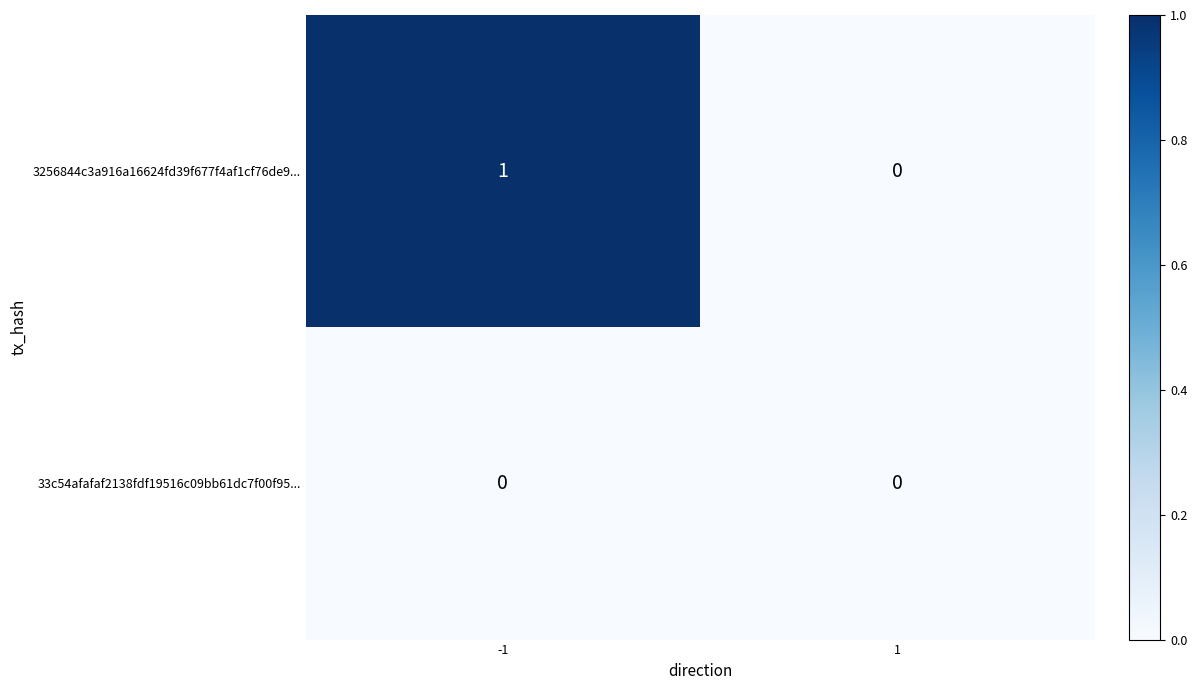

Is it true that 33c54afafaf2138fdf19516c09bb61dc7f00f95... equals 0 at -1?

True